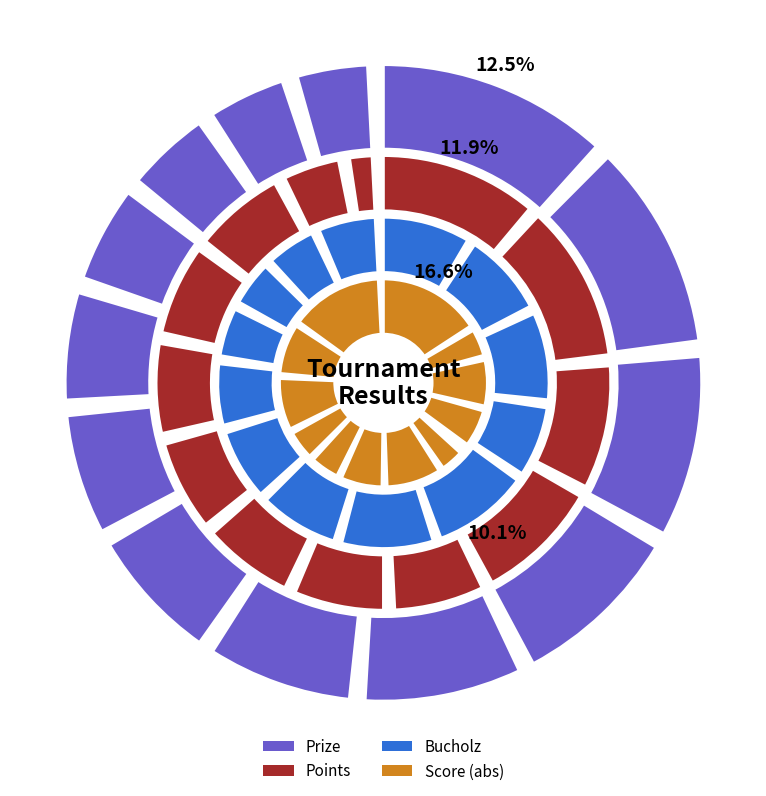

At 6, list the series in order from smallest to largest.

Points, Score, Bucholz, Prize